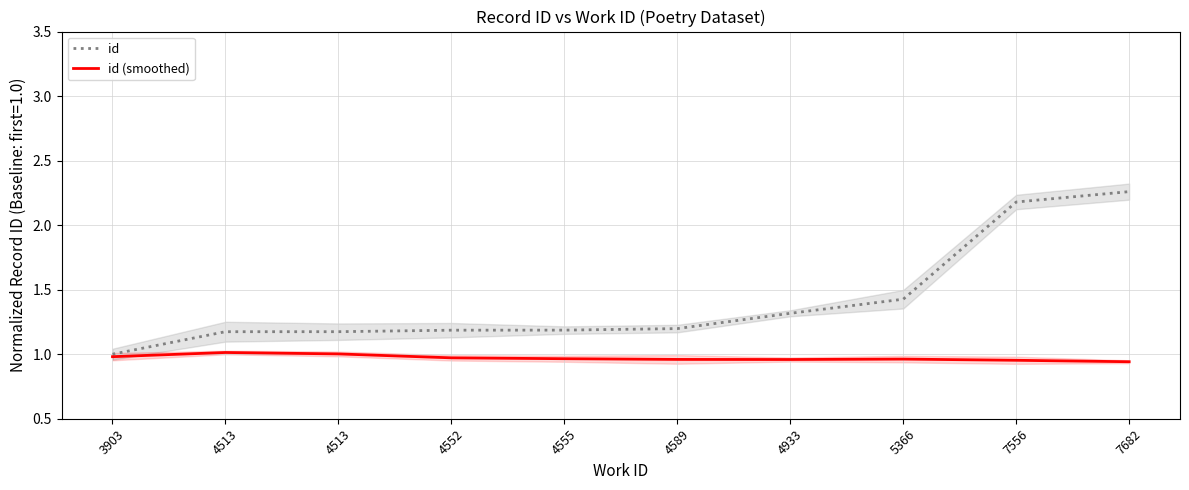

What is the difference between the second highest and minimum values in the id (smoothed) series?

0.1